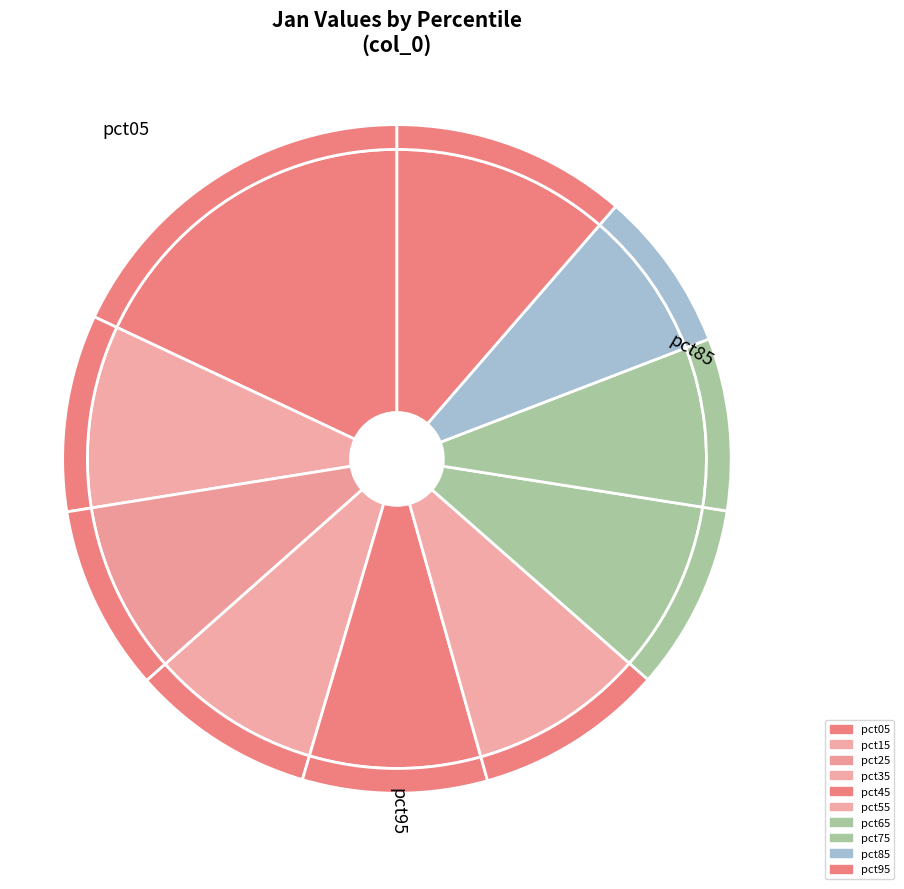

To the nearest percent, what portion does pct65 represent?

9%